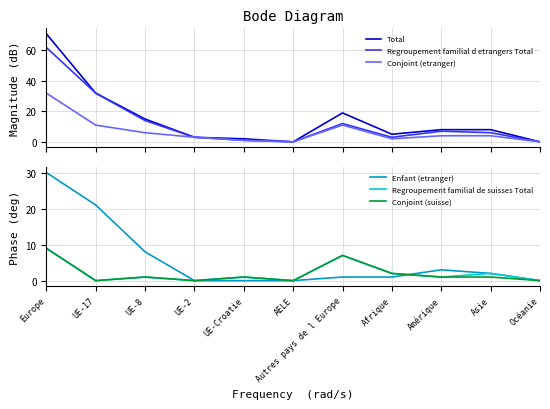

Count the number of categories in the chart.

11